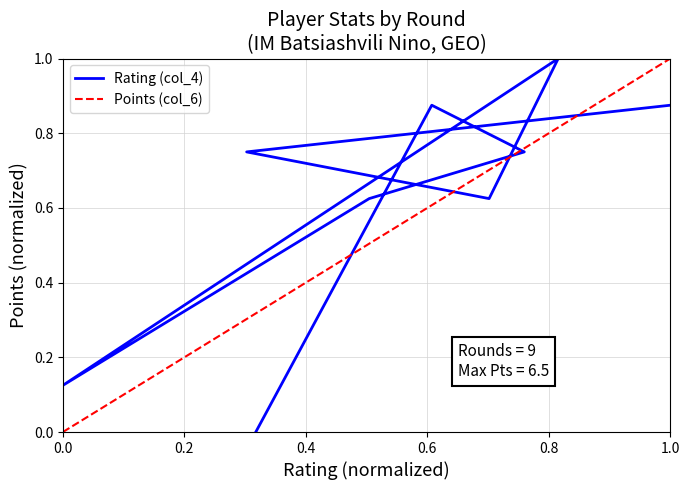

Where is the data nearest to the value 0?

1